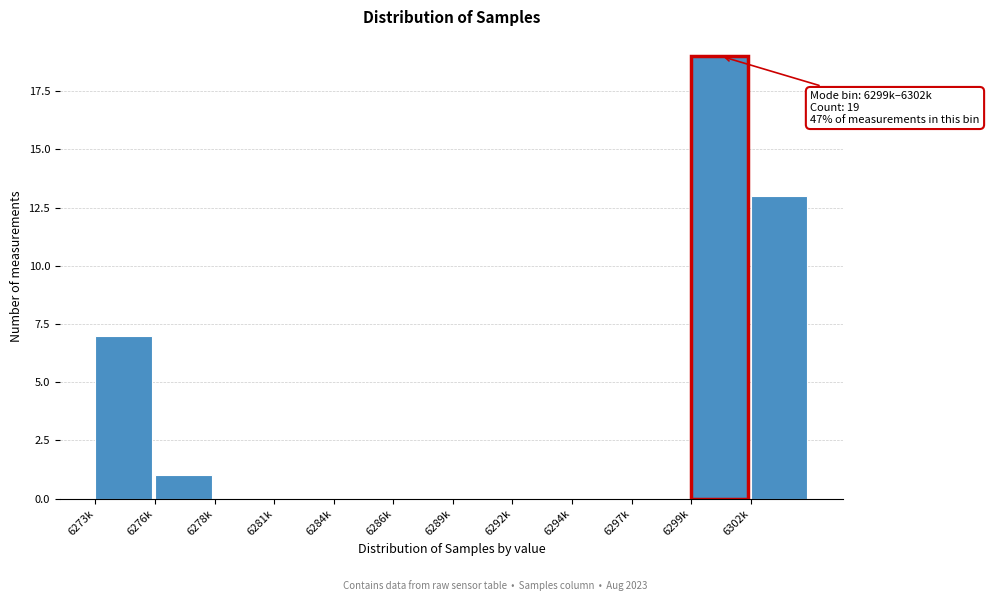

Reading left to right, list all the values displayed in this chart.

6273k=7	6276k=1	6278k=0	6281k=0	6284k=0	6286k=0	6289k=0	6292k=0	6294k=0	6297k=0	6299k=19	6302k=13